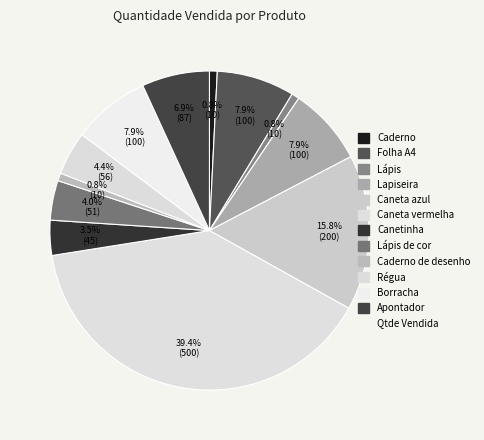

Count the number of slices in the pie.

12